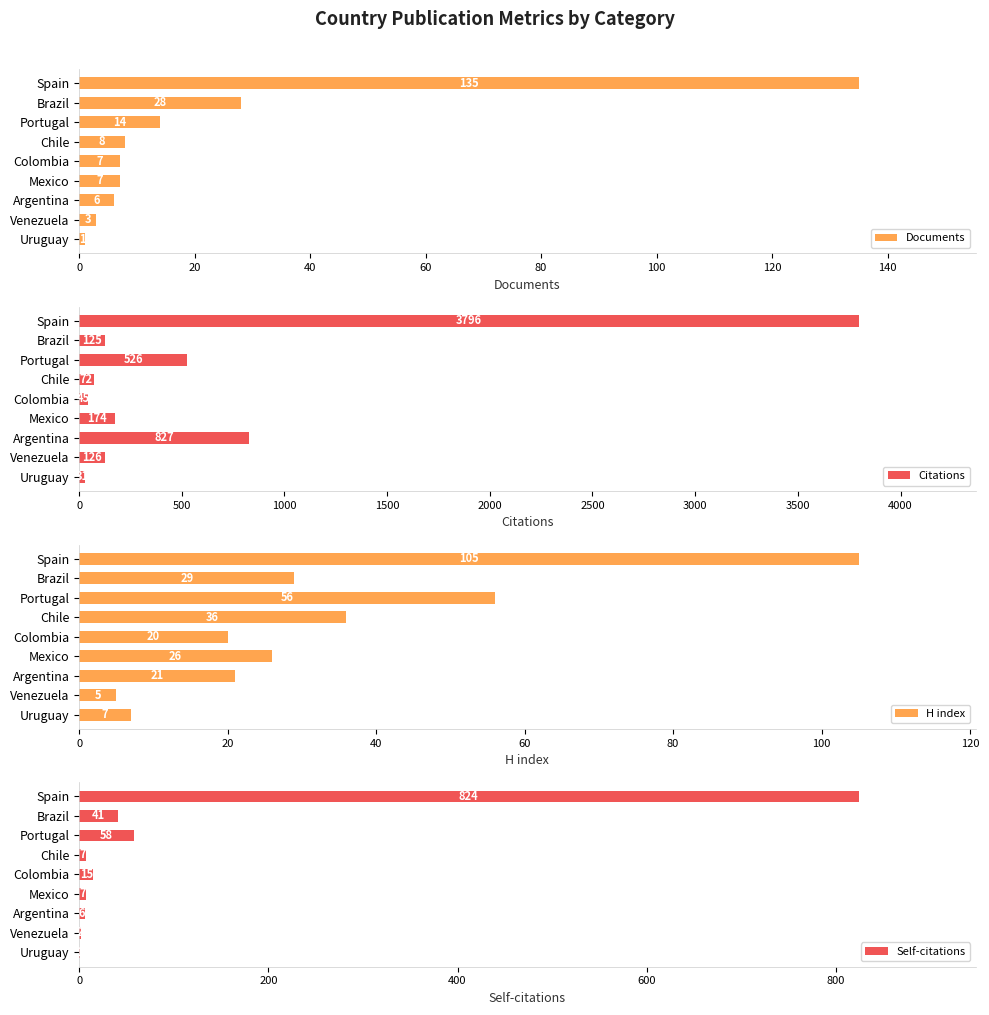

How many bars are there in total?

36